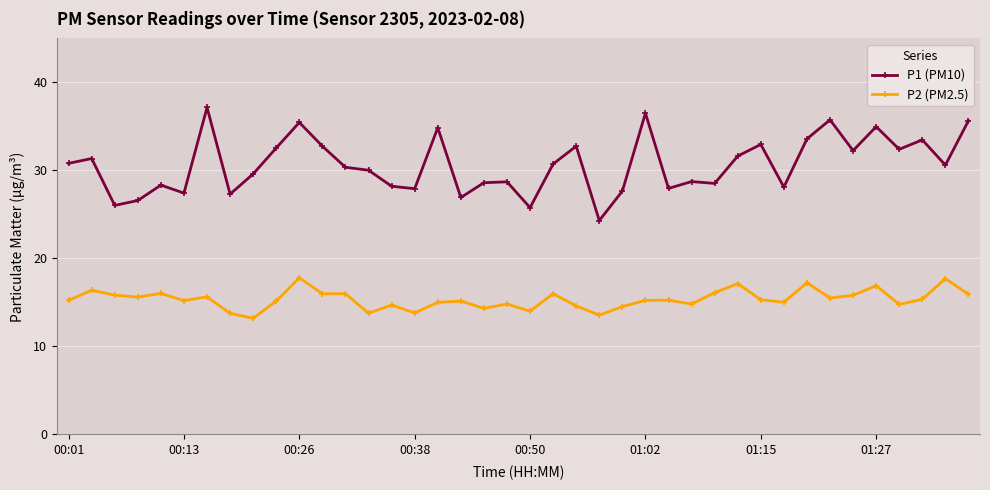

Which series has the largest total across all categories?

P1 (PM10)